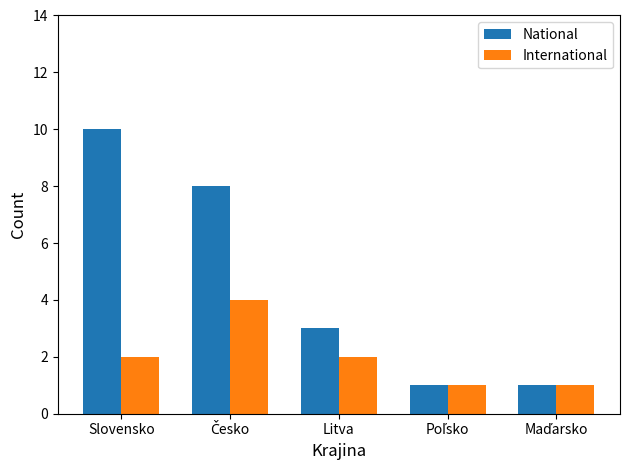

List the series in order of their overall mean, highest first.

National, International